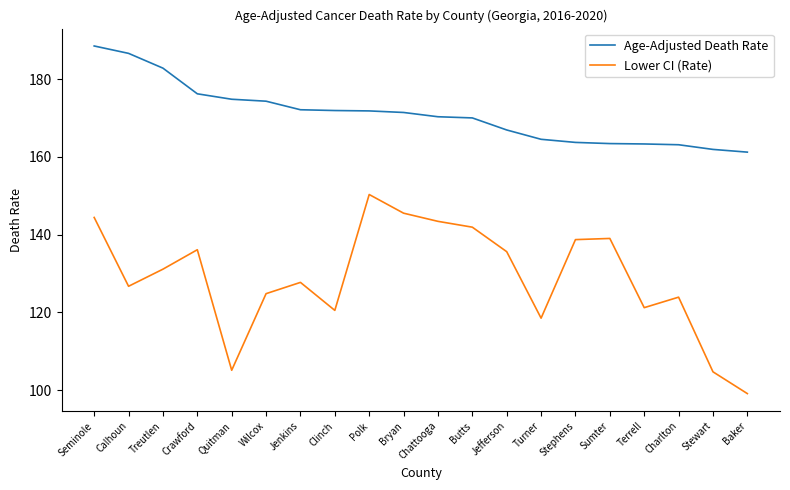

Is it true that Lower CI (Rate) equals 244.6 at Seminole?

False